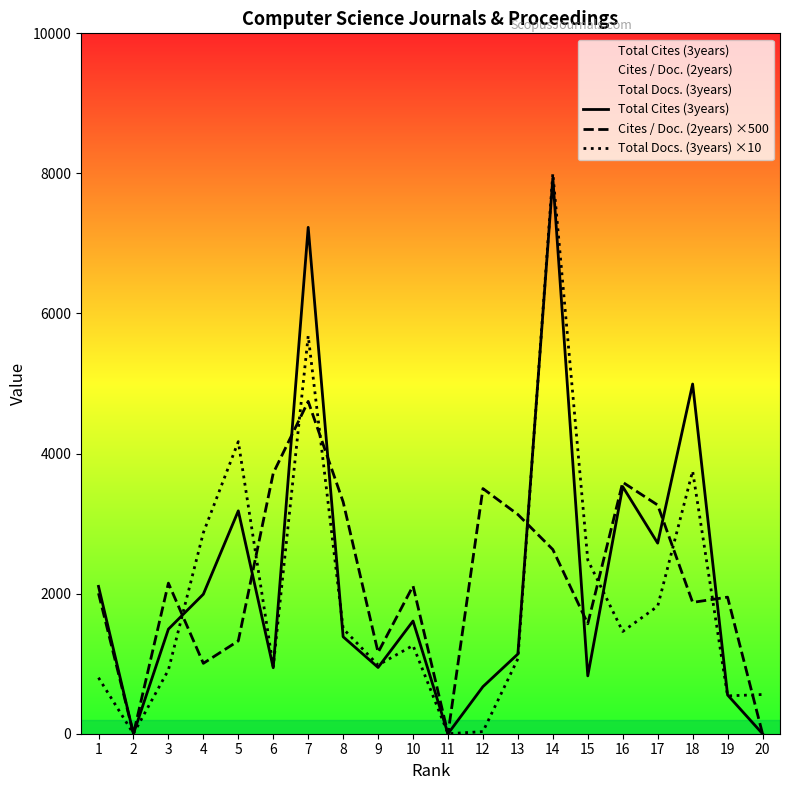

True or false: Total Cites (3years) and Cites / Doc. (2years) ×500 cross at least once.

True